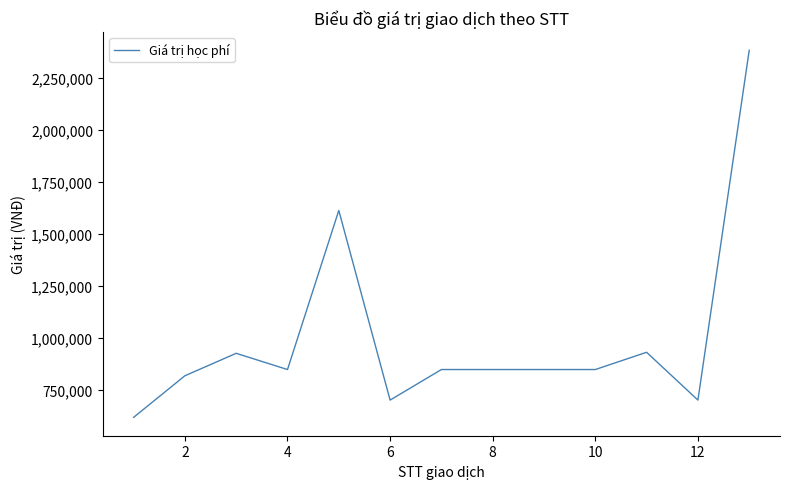

What is the difference between the maximum and minimum values?

1765000